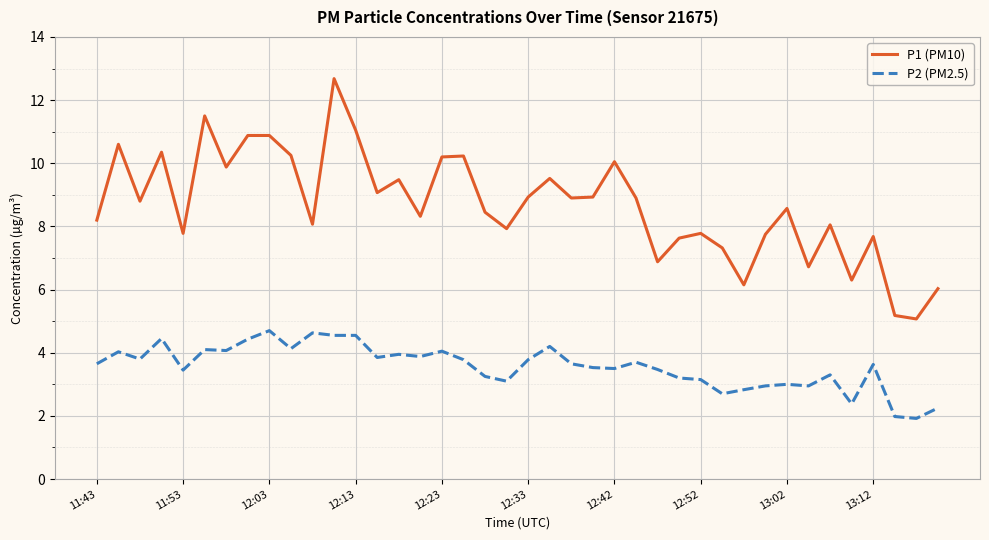

How many interior local valleys does the P1 (PM10) series have?

13